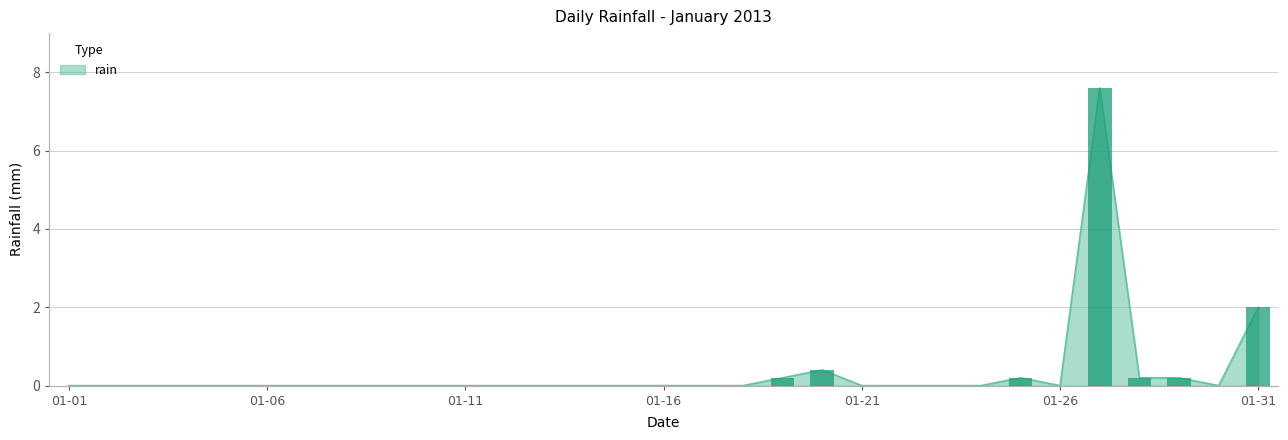

How many distinct data groups are displayed?

1